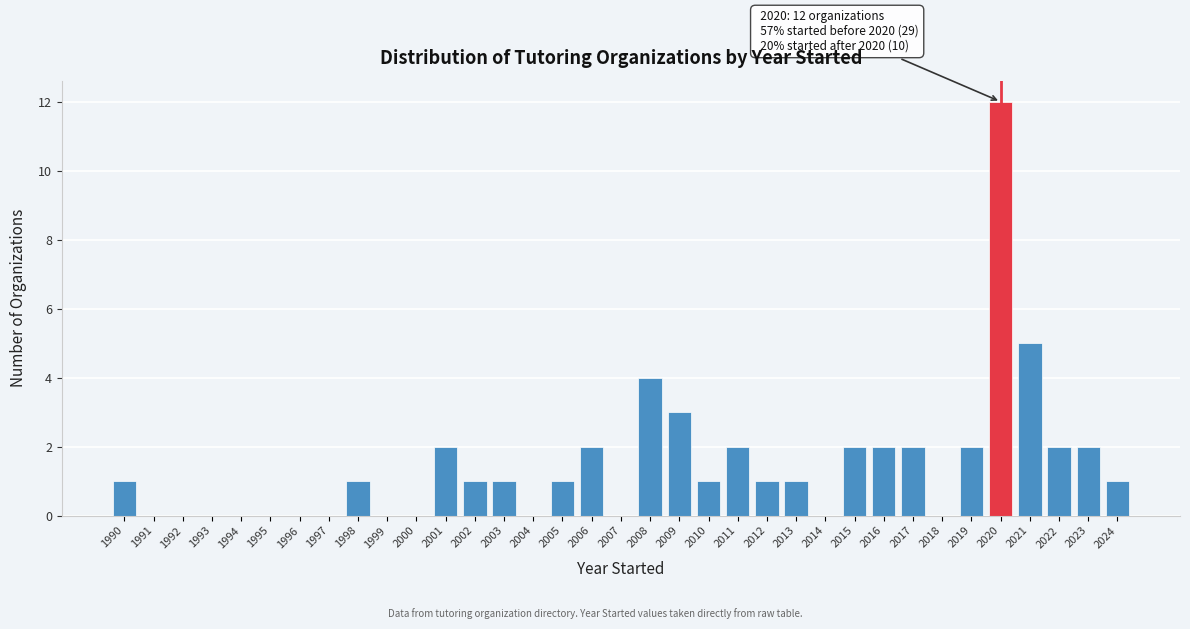

What is the sum of all values?

51